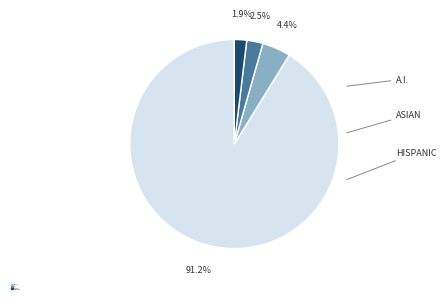

What is the ratio of the value at A.I. to the value at HISPANIC?

2.3